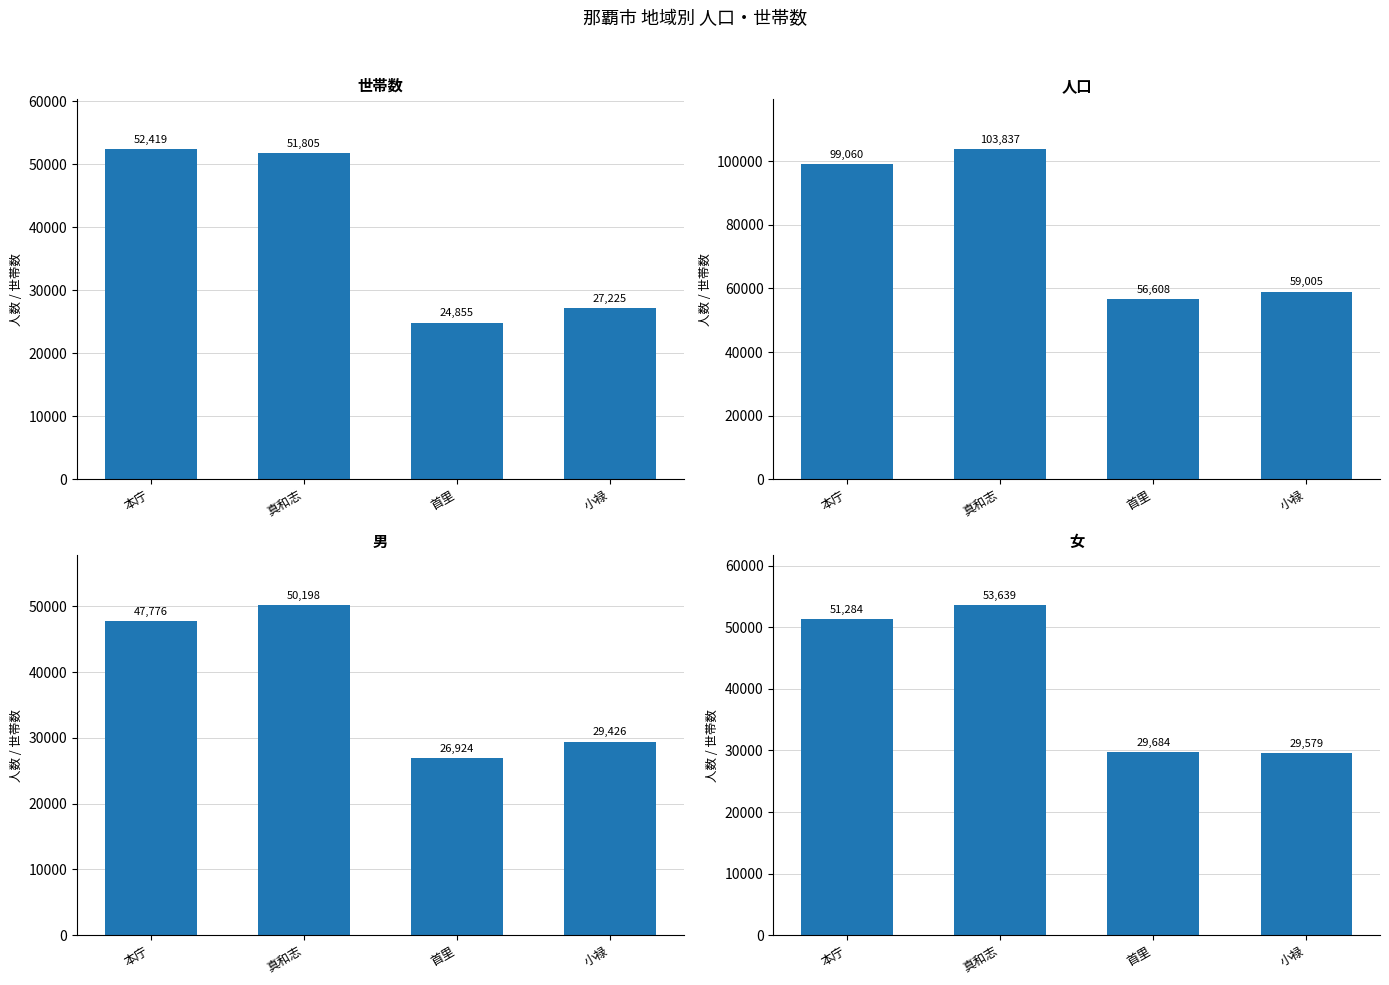

What is the total value across all series at 本庁?

250539